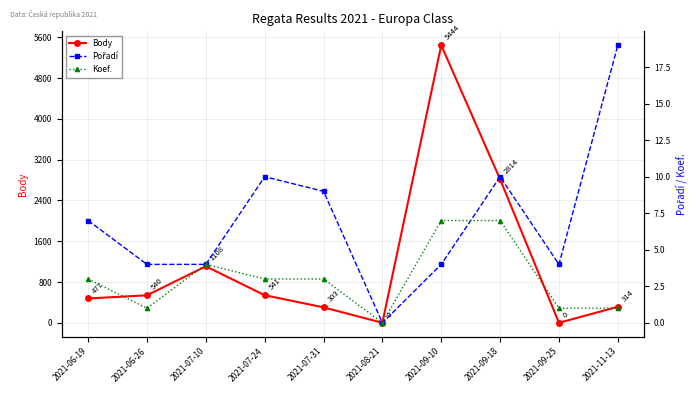

What is the sum of the Pořadí values at 2021-09-18 and 2021-09-25?

14